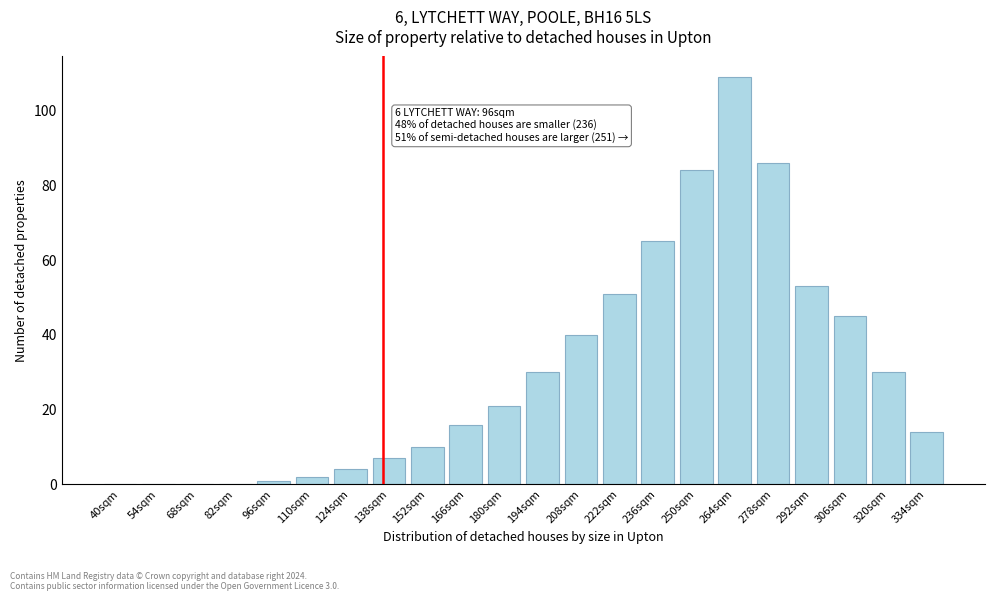

Reading left to right, transcribe all the data shown in this chart.

40sqm=0	54sqm=0	68sqm=0	82sqm=0	96sqm=1	110sqm=2	124sqm=4	138sqm=7	152sqm=10	166sqm=16	180sqm=21	194sqm=30	208sqm=40	222sqm=51	236sqm=65	250sqm=84	264sqm=109	278sqm=86	292sqm=53	306sqm=45	320sqm=30	334sqm=14